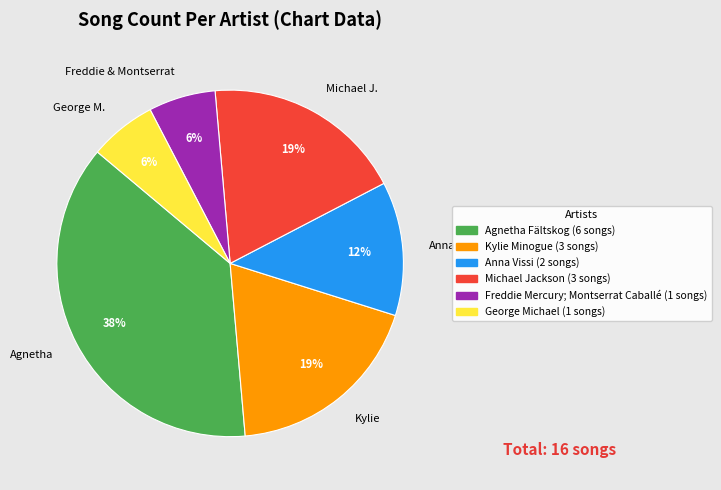

Between George M. and Agnetha, which is larger?

Agnetha